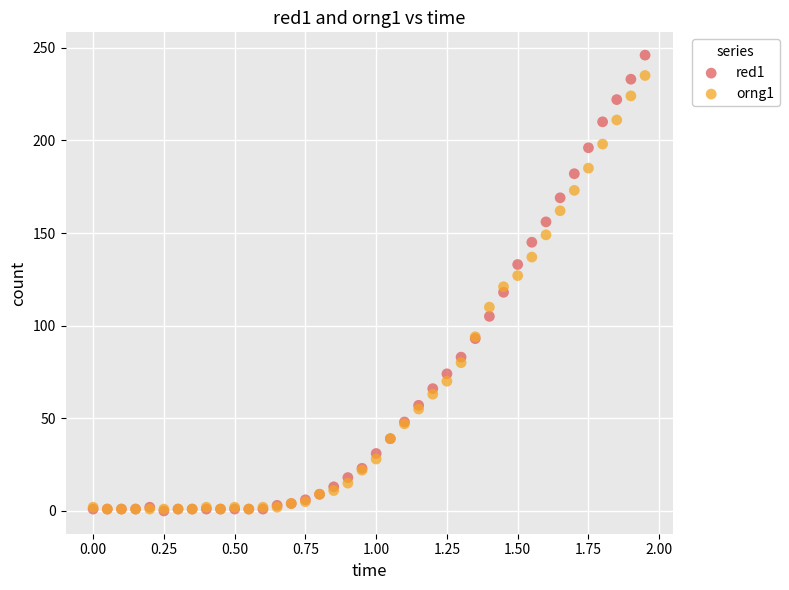

Which series contains the highest Y value?

red1